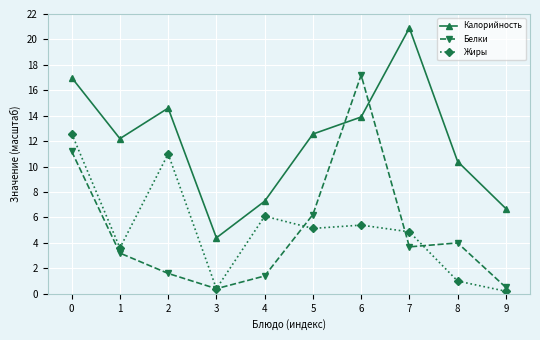

Which series ends up on top after the final intersection of Белки and Калорийность?

Калорийность